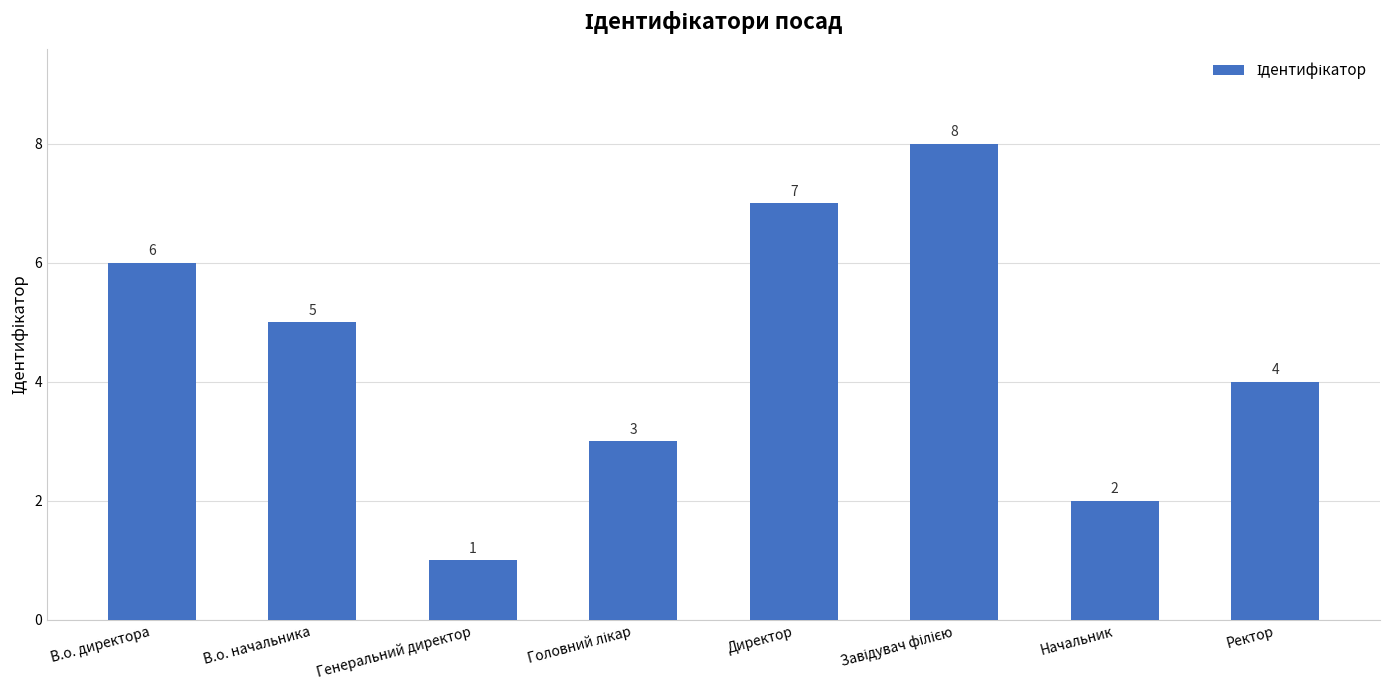

How many bars are there in total?

8